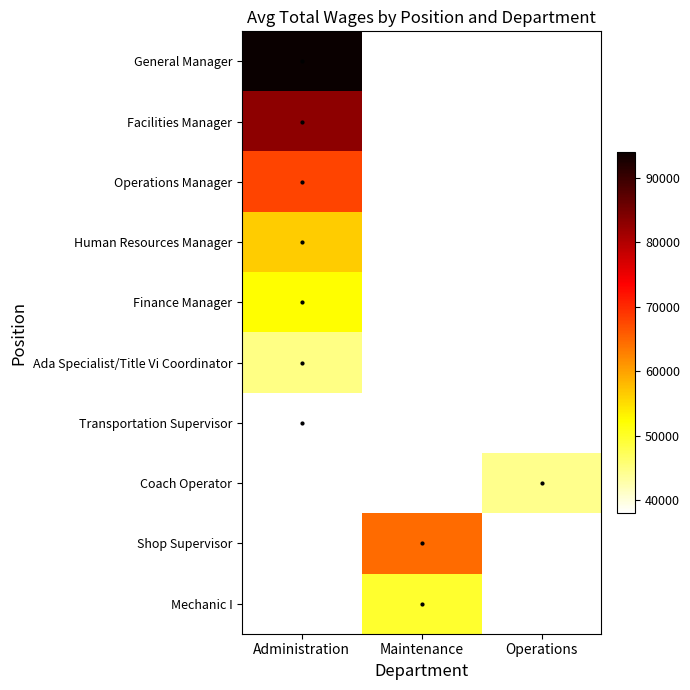

How many series are shown in this chart?

10